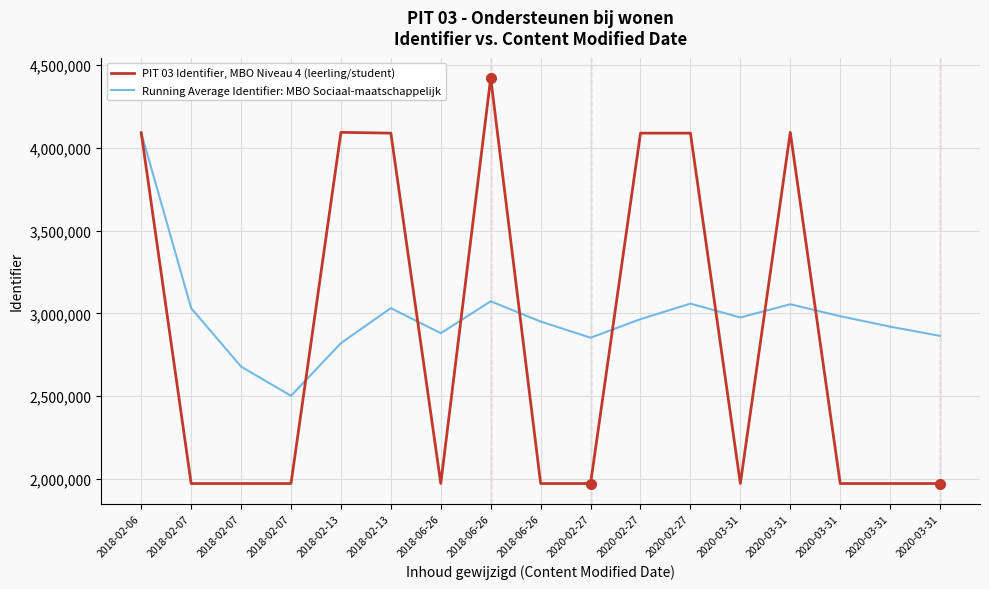

Which label corresponds to the smallest value in the chart?

2018-06-26